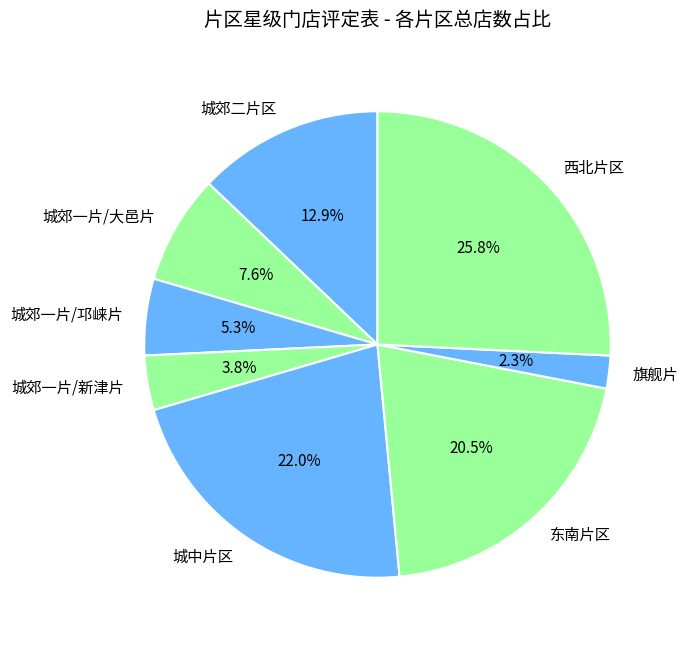

Is it true that 城郊一片/邛崃片 is 1% of the pie?

False